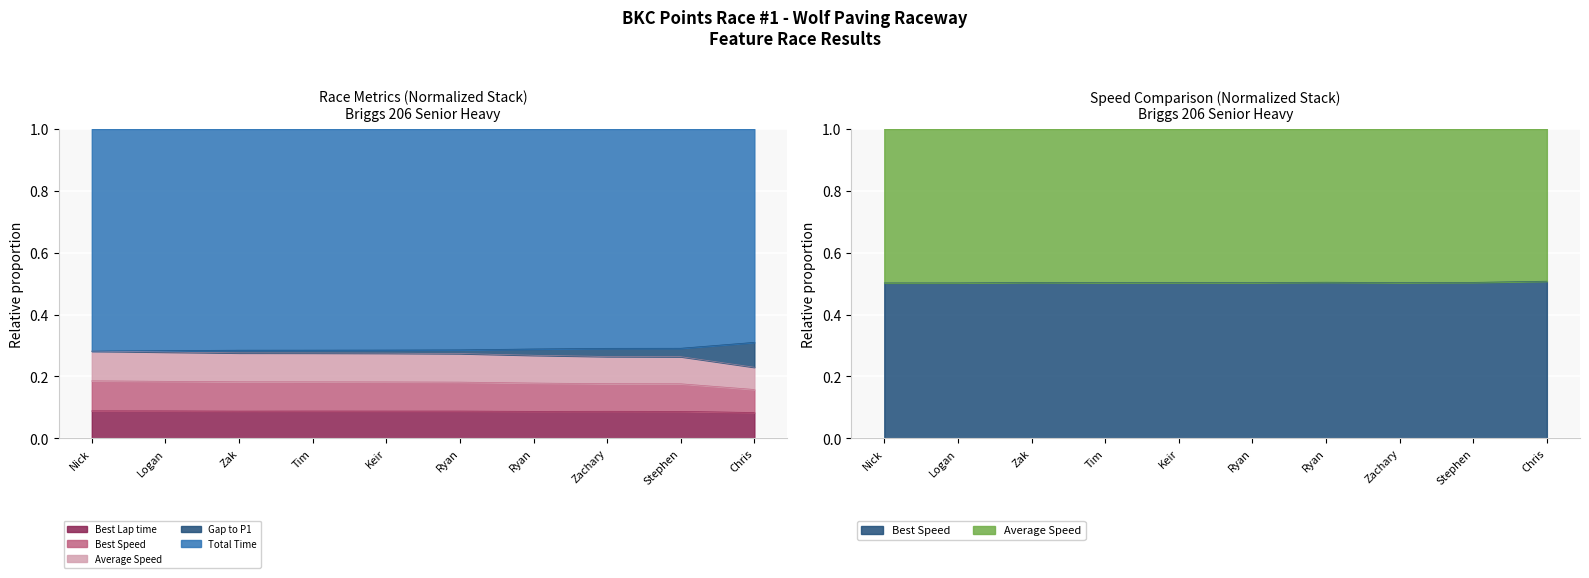

How many Total Time values are between 0 and 1?

10